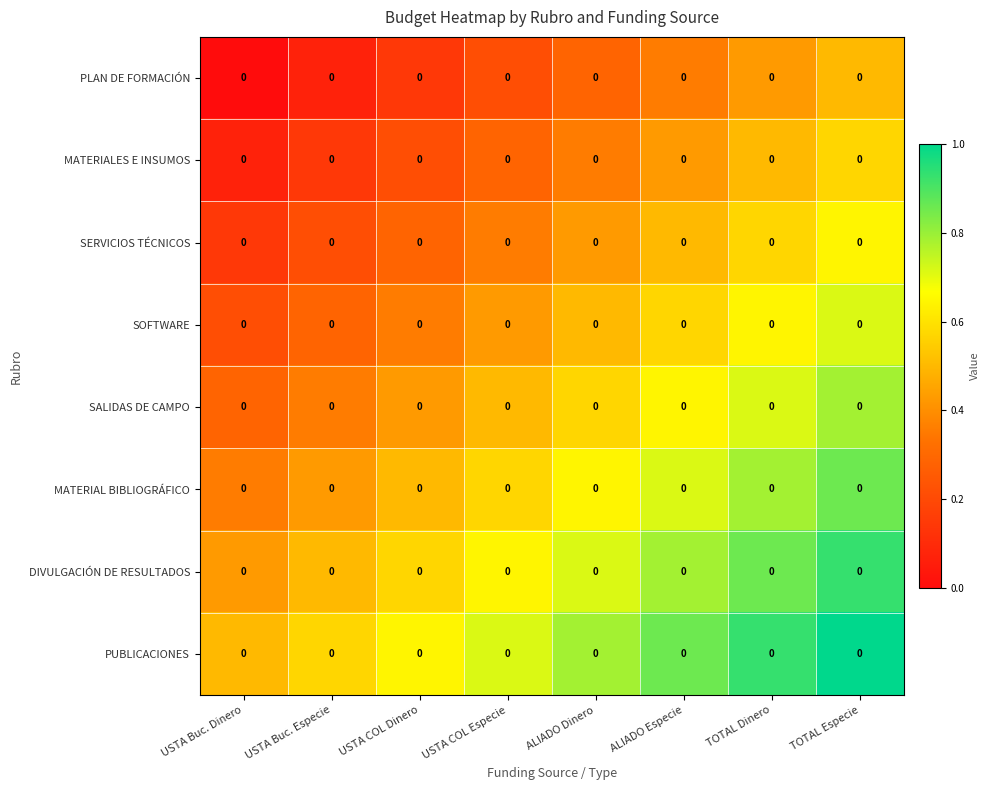

What is the highest value of the SALIDAS DE CAMPO series?

0.8